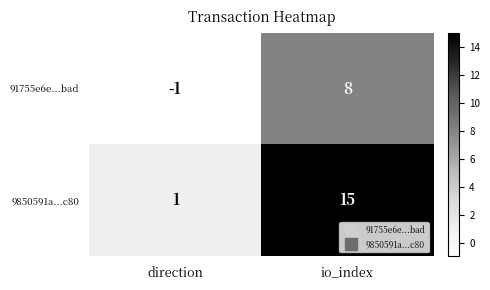

At how many categories does at least one series exceed 8?

1